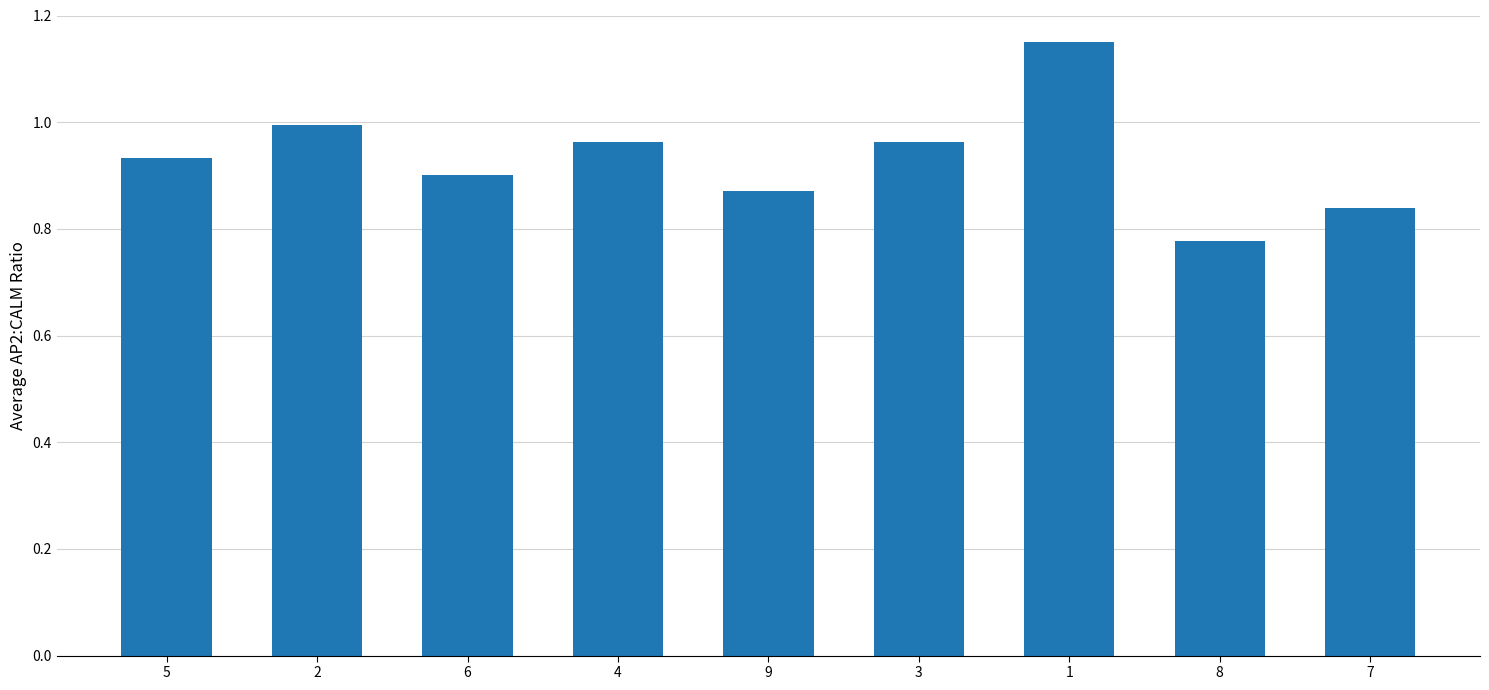

Where is the data nearest to the value 0?

8